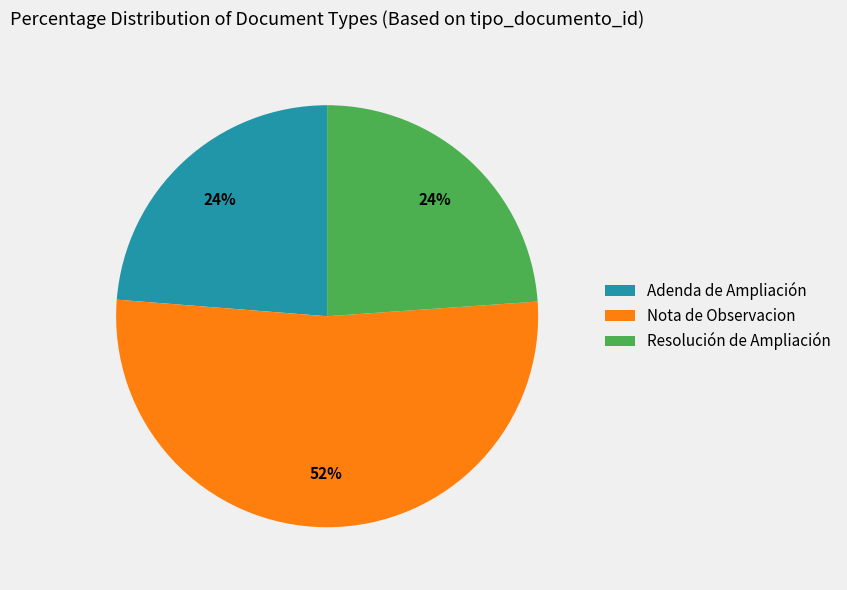

Which slice is the largest?

Nota de Observacion